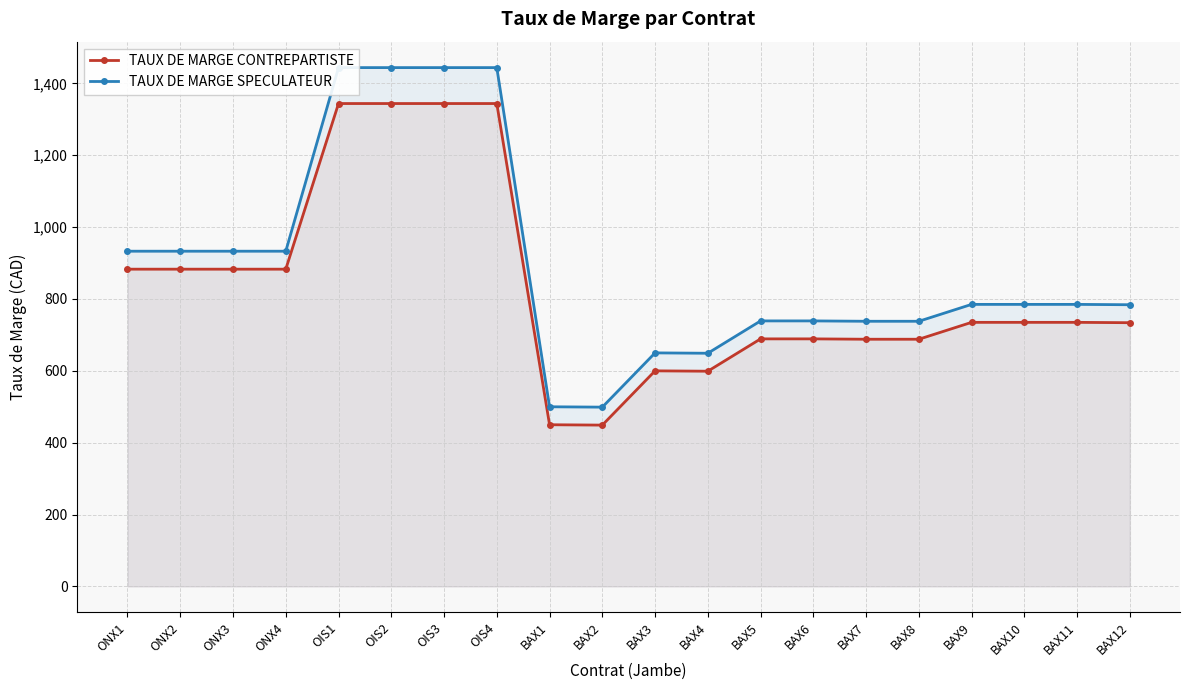

How many lines are shown in the chart?

2